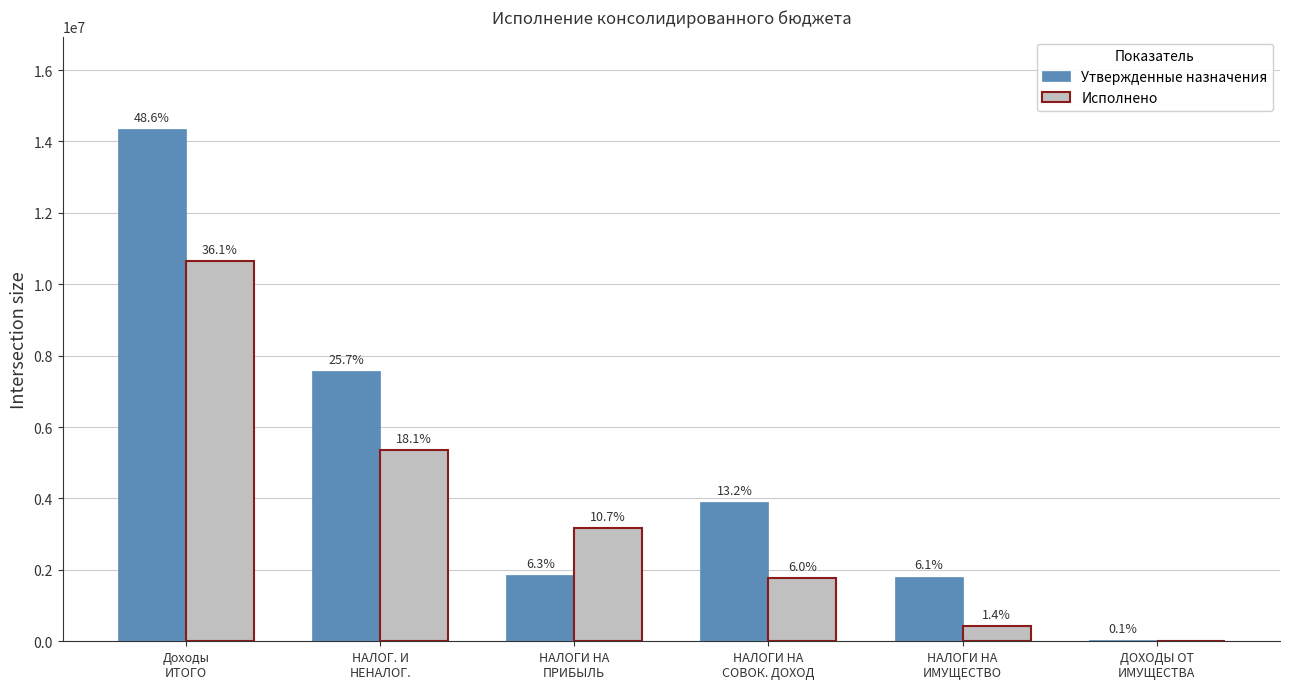

Which category has the highest value across all series?

Доходы
ИТОГО